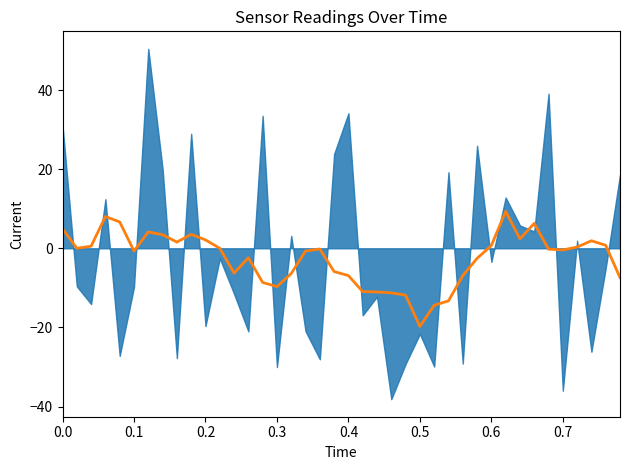

How many interior local peaks (higher than both neighbors) does the data have?

8